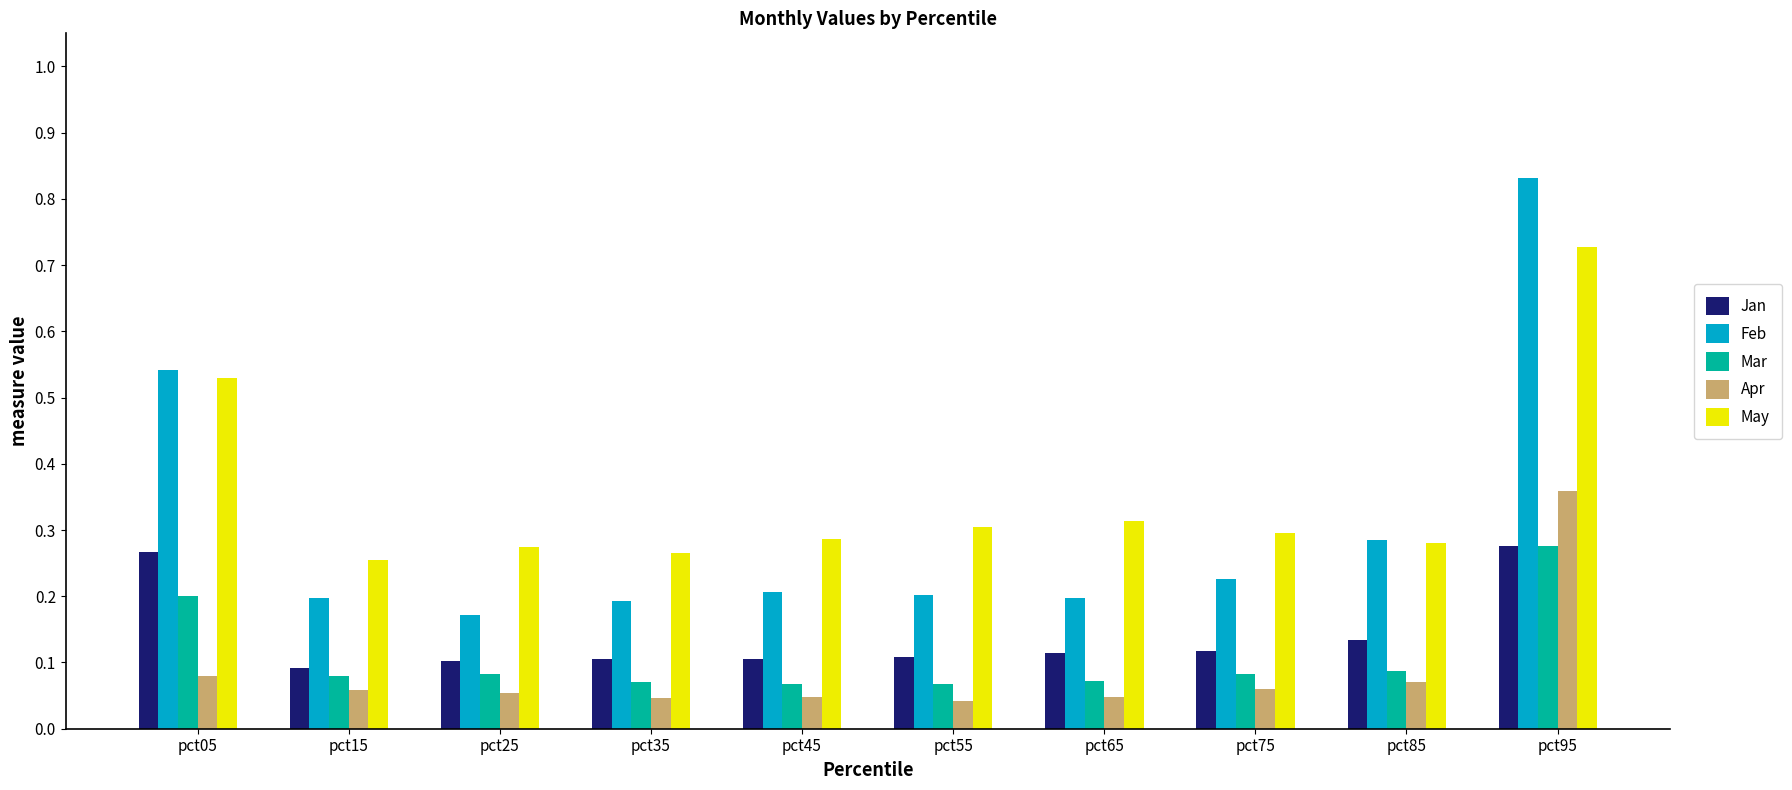

How many Feb values are between 0 and 1?

10